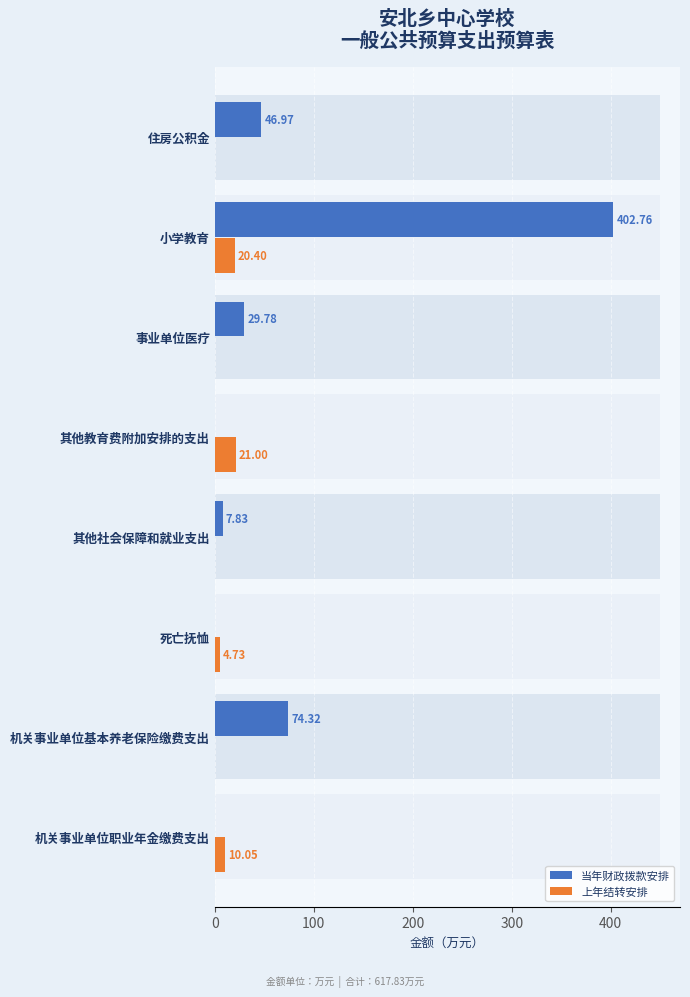

What are all the series names shown in the legend?

当年财政拨款安排, 上年结转安排